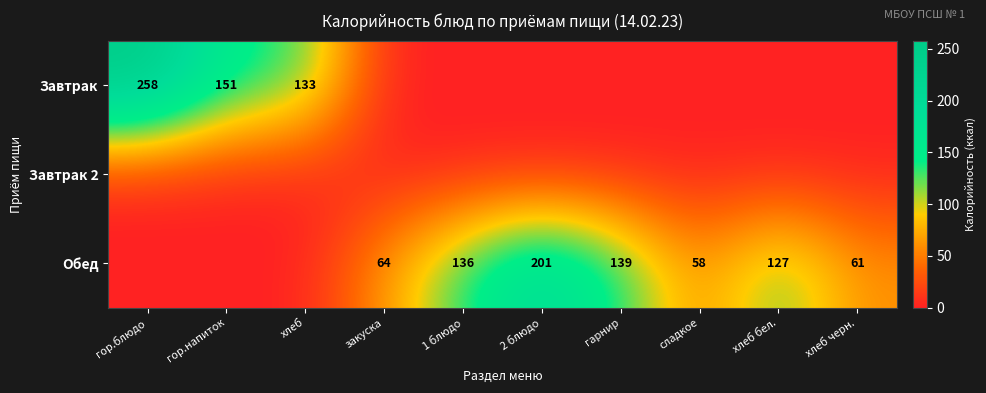

How many categories are shown in the chart?

10